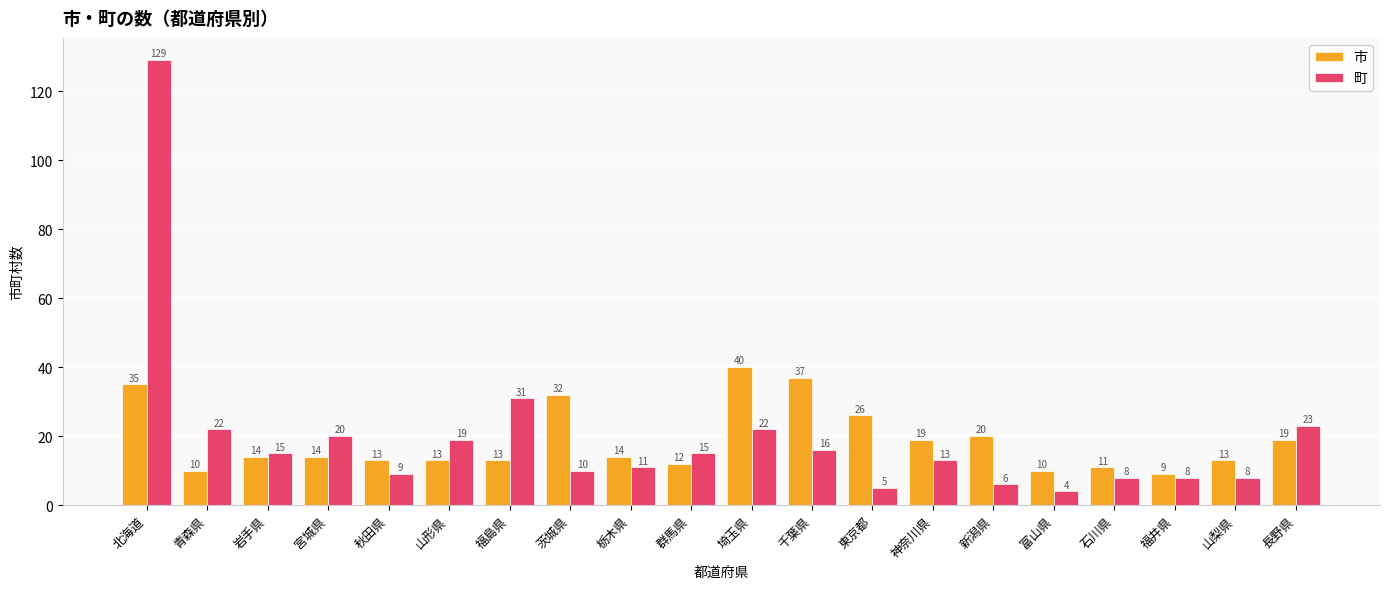

Is it true that 町 equals 19 at 神奈川県?

False